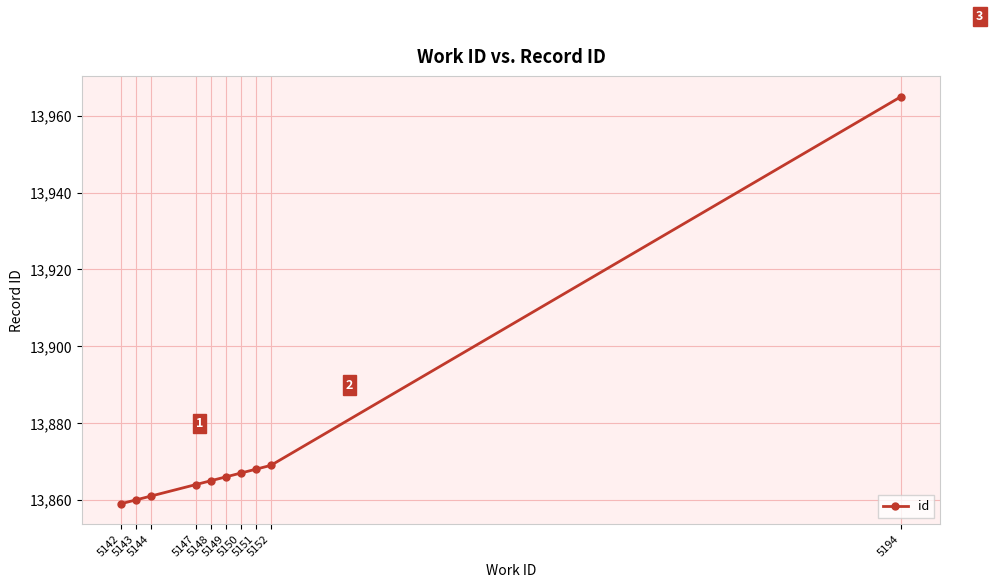

What is the value of the 5th point from the left?

13865